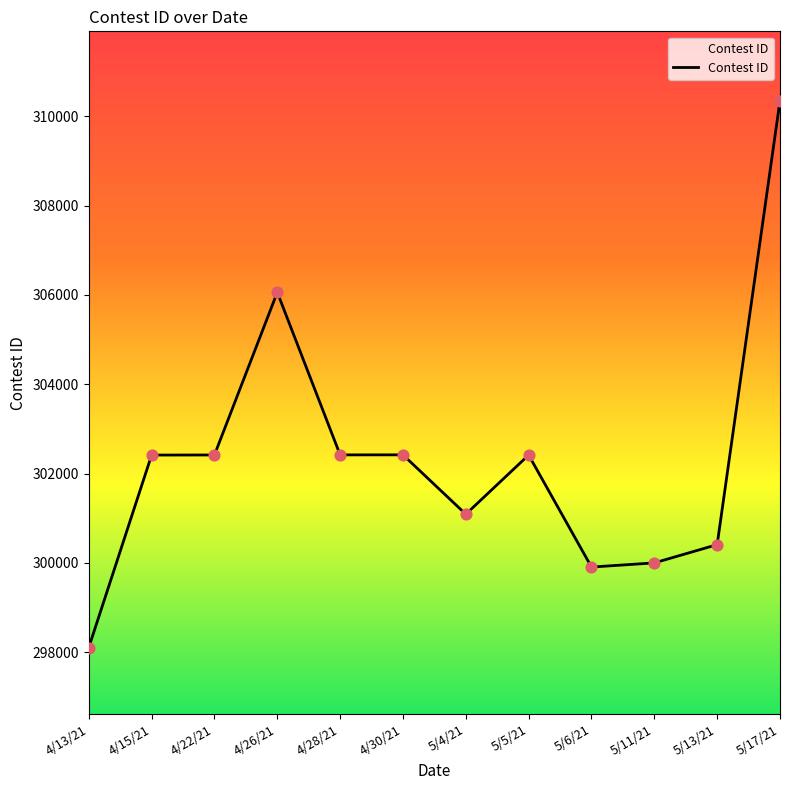

Which has a higher value, 5/6/21 or 5/5/21?

5/5/21